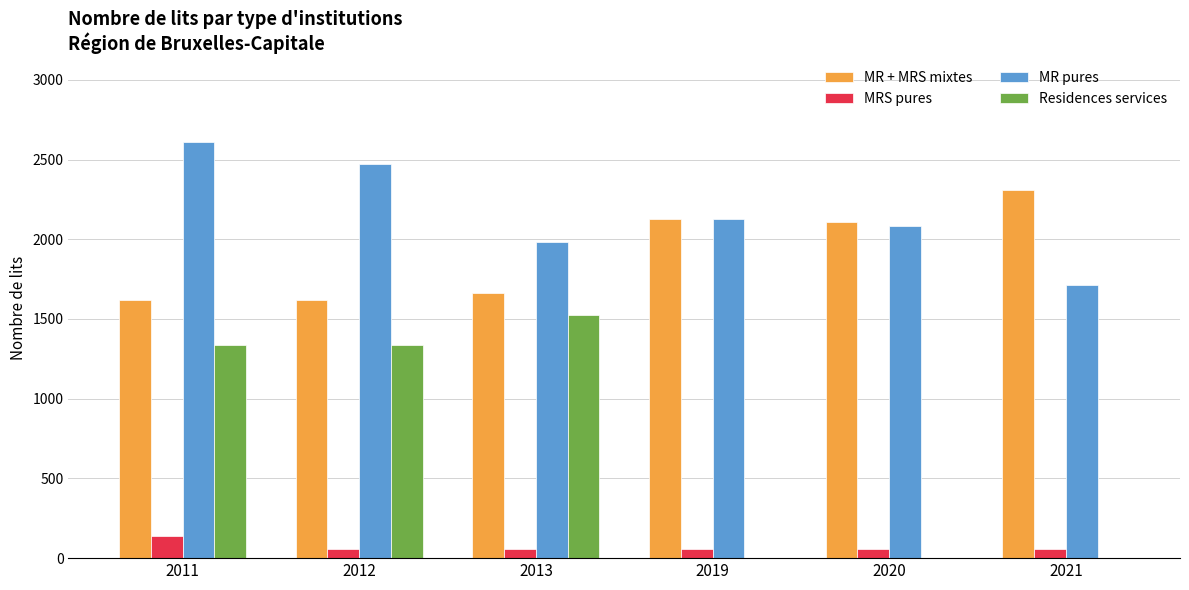

Does the chart contain stacked bars?

No